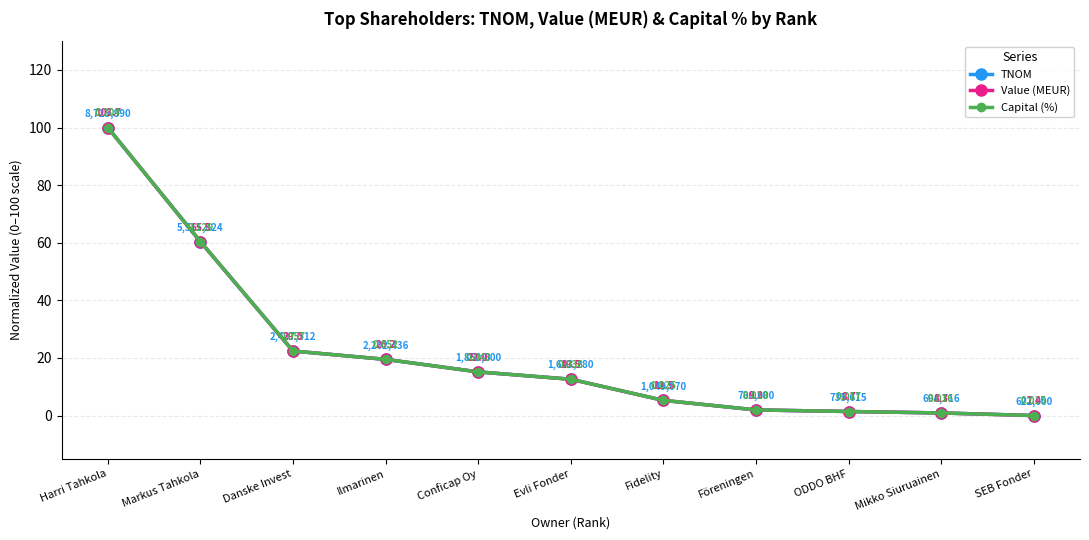

What is the total value across all series at Ilmarinen?

58.5